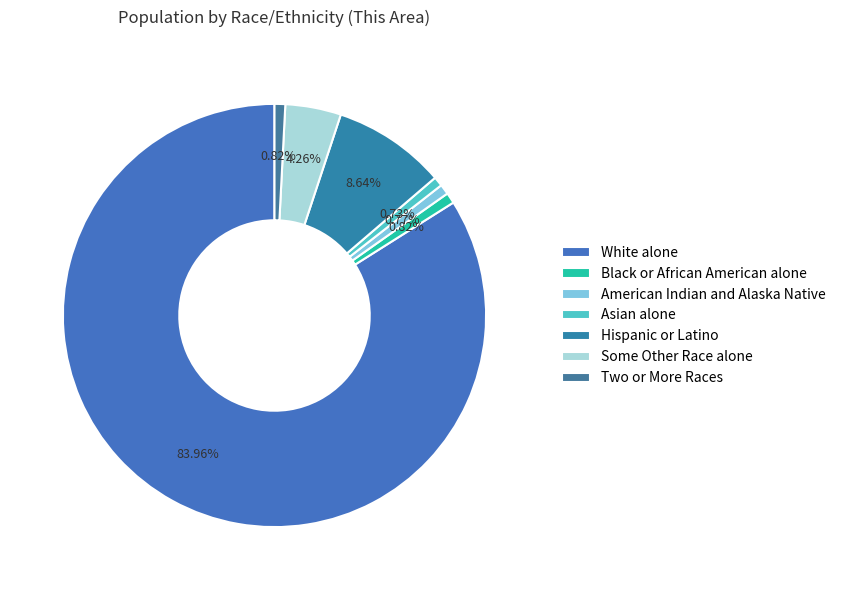

Does Hispanic or Latino represent more than half of the total?

No